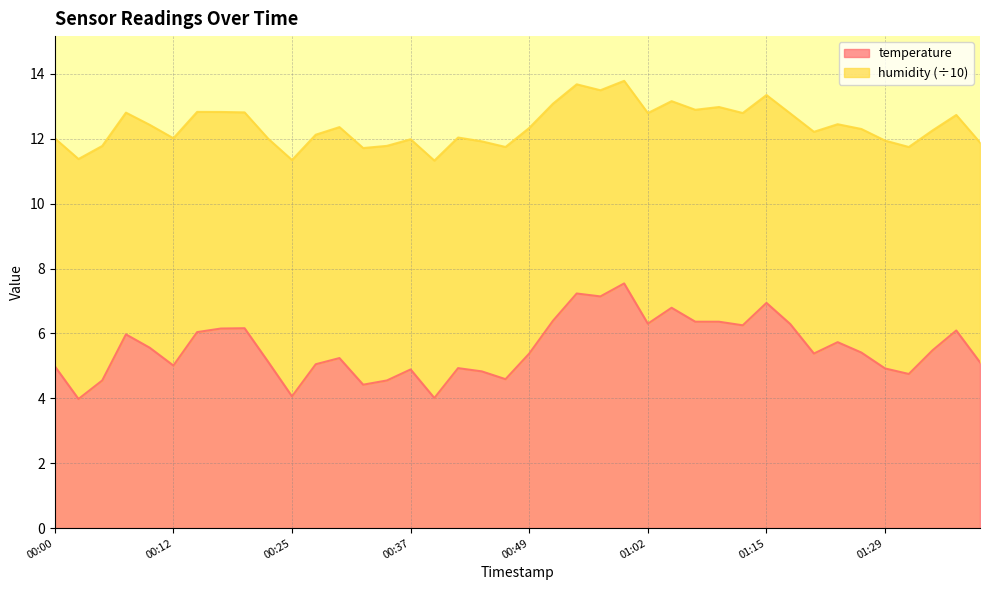

How many points are higher than both their immediate neighbors (excluding endpoints)?

11